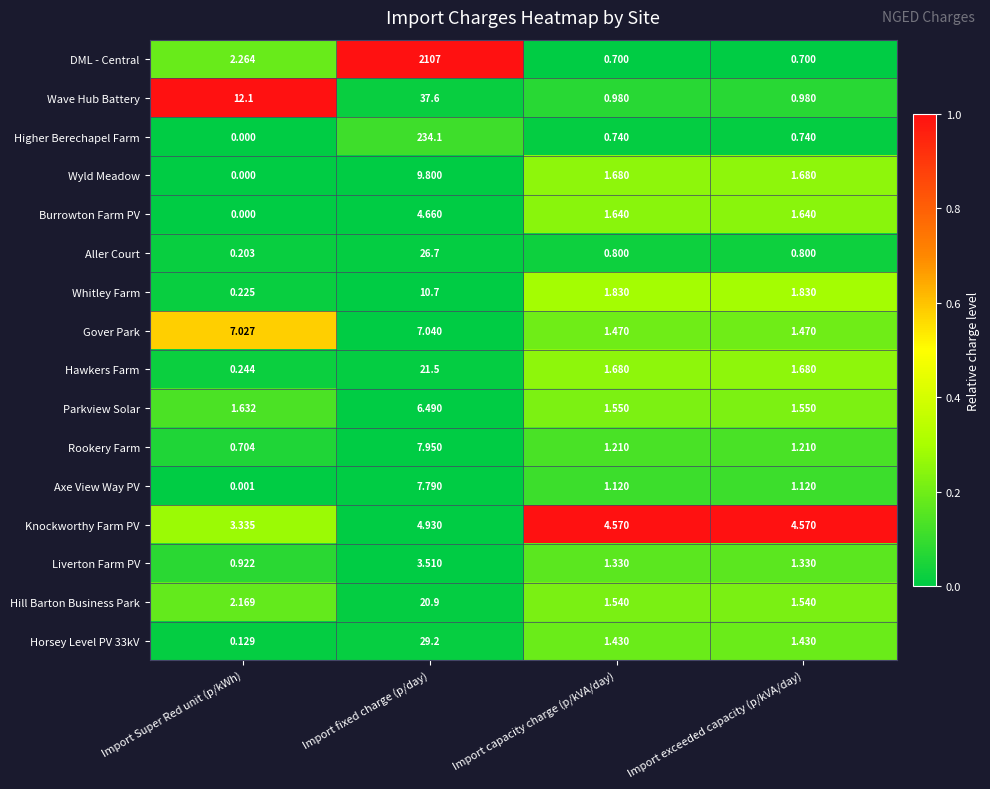

Which series changed the most between Import Super Red unit (p/kWh) and Import fixed charge (p/day)?

DML - Central